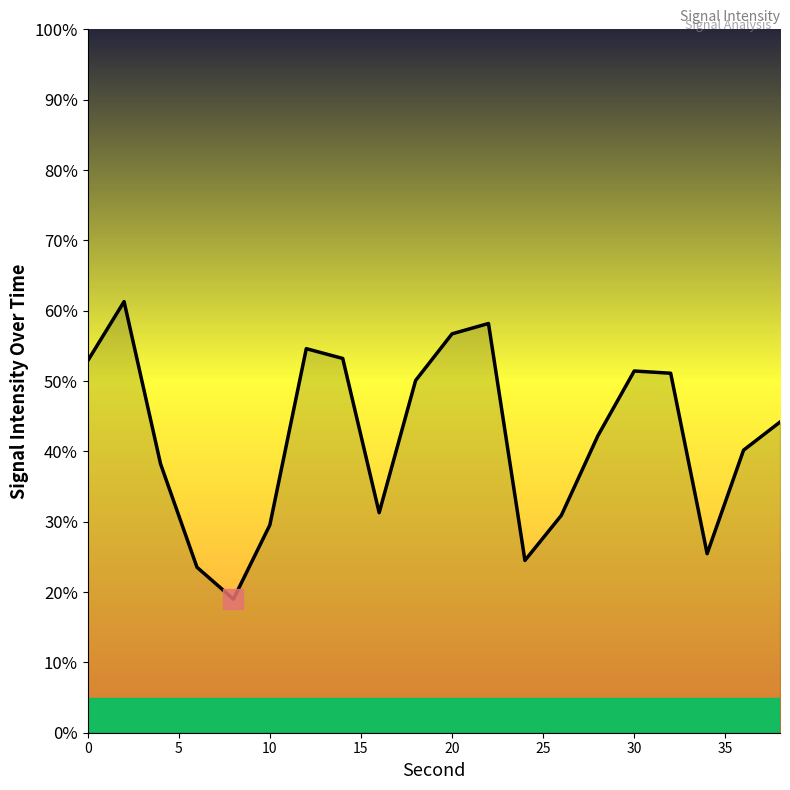

What is the maximum value shown in the chart?

61.3